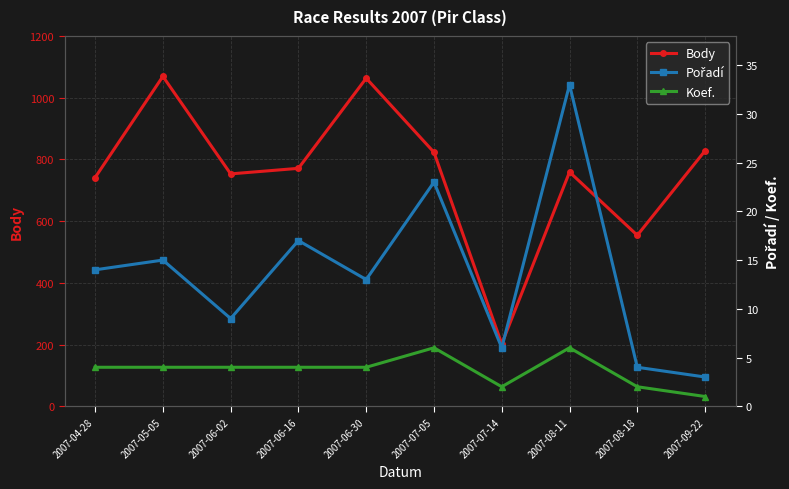

Rank the series at 2007-06-02 from lowest to highest value.

Koef., Pořadí, Body